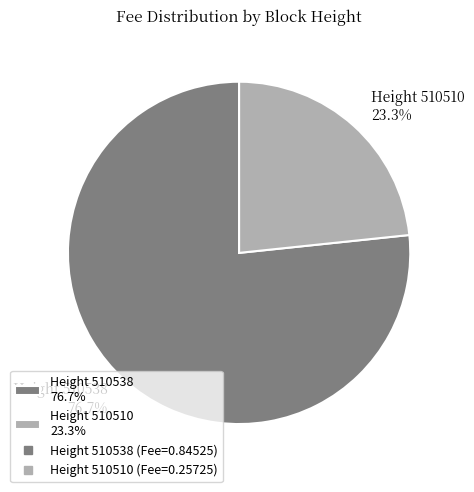

How many segments does this pie chart have?

2